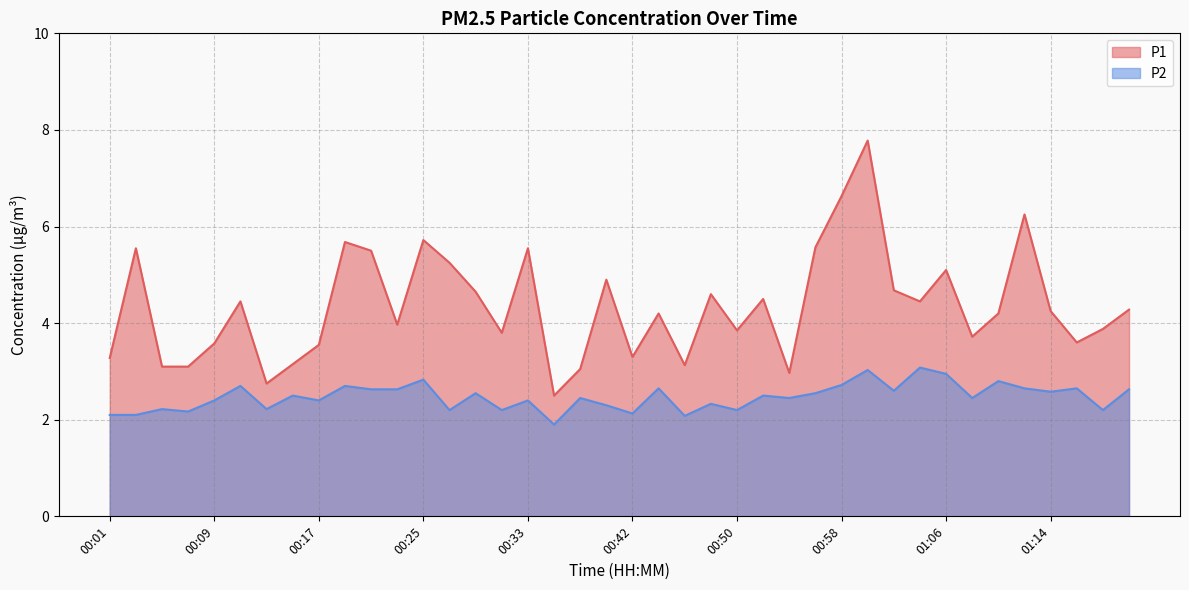

What is the approximate value of P2 at 00:44?

2.6